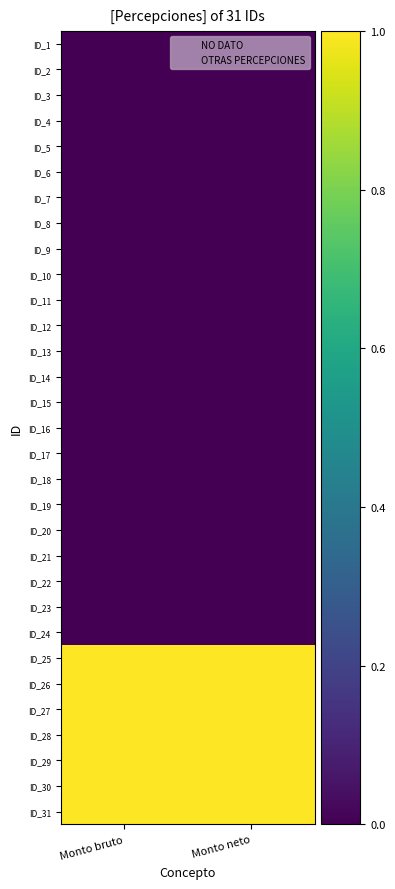

At how many categories does at least one series exceed 0?

2